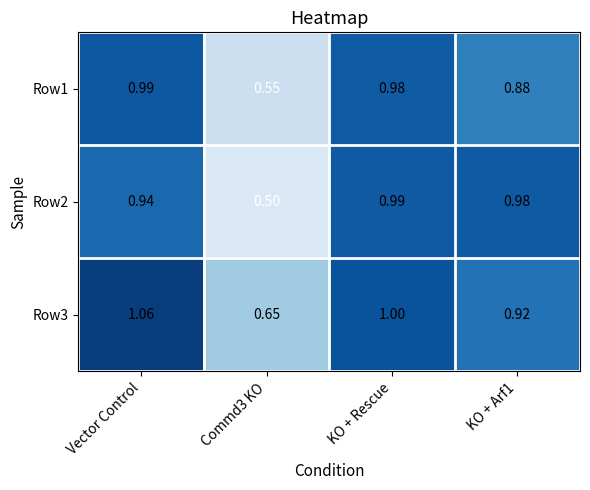

Which series has the largest range (max minus min)?

Row2